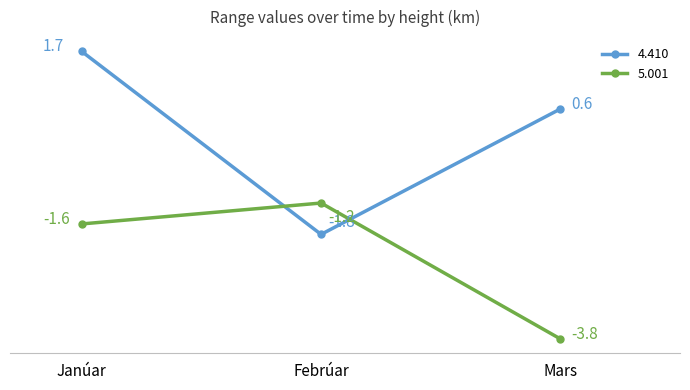

What value does the 4.410 series have at Janúar?

1.7